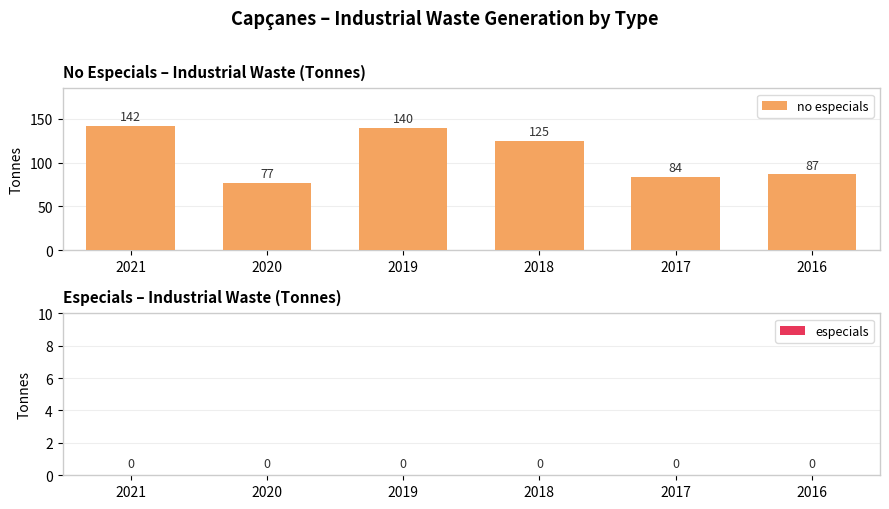

Where is the data nearest to the value 109?

2018